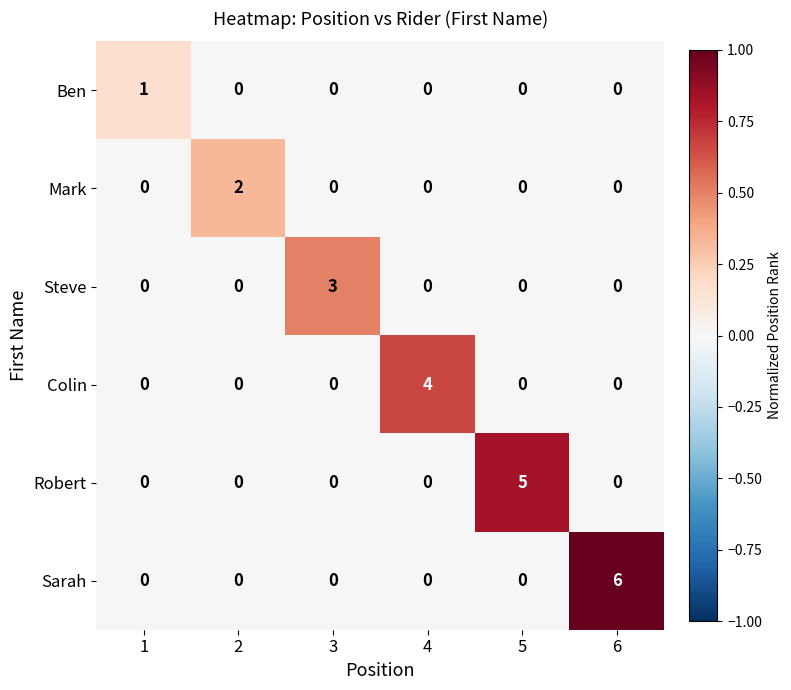

At how many categories does at least one series exceed 0?

6